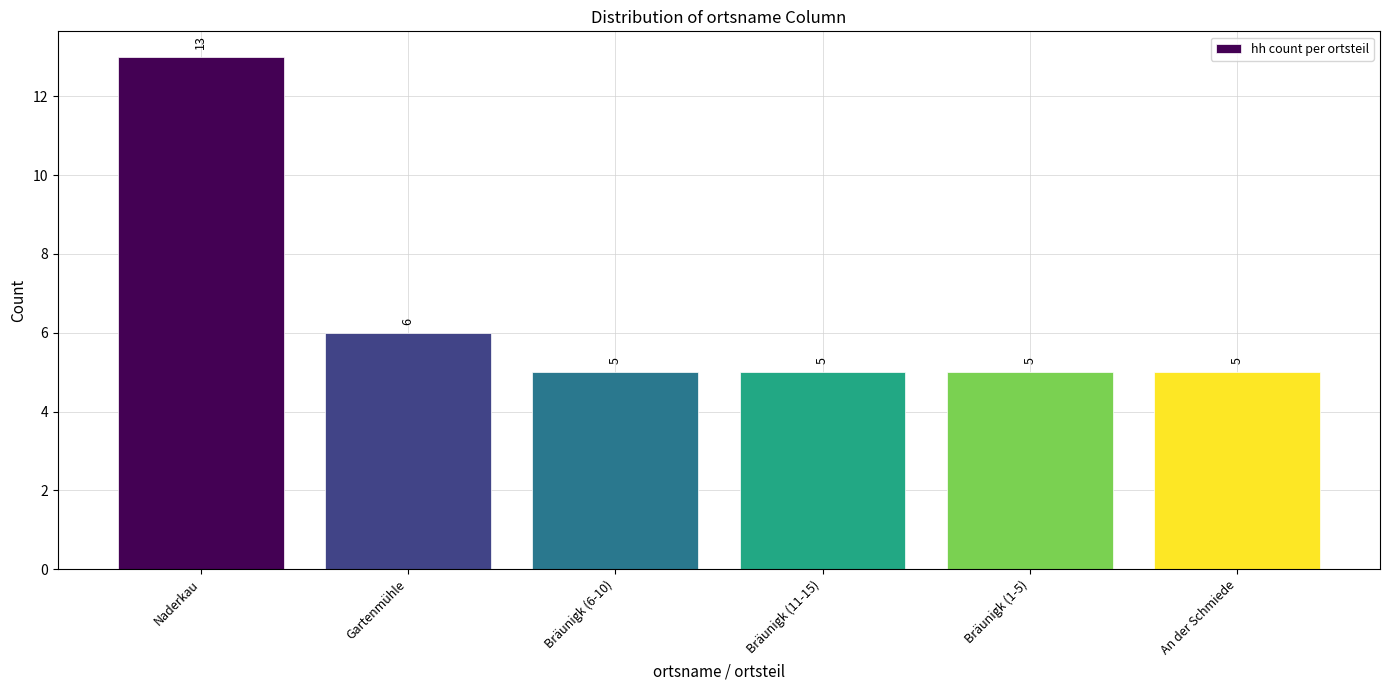

Reading right to left, list all the values displayed in this chart.

5	5	5	5	6	13